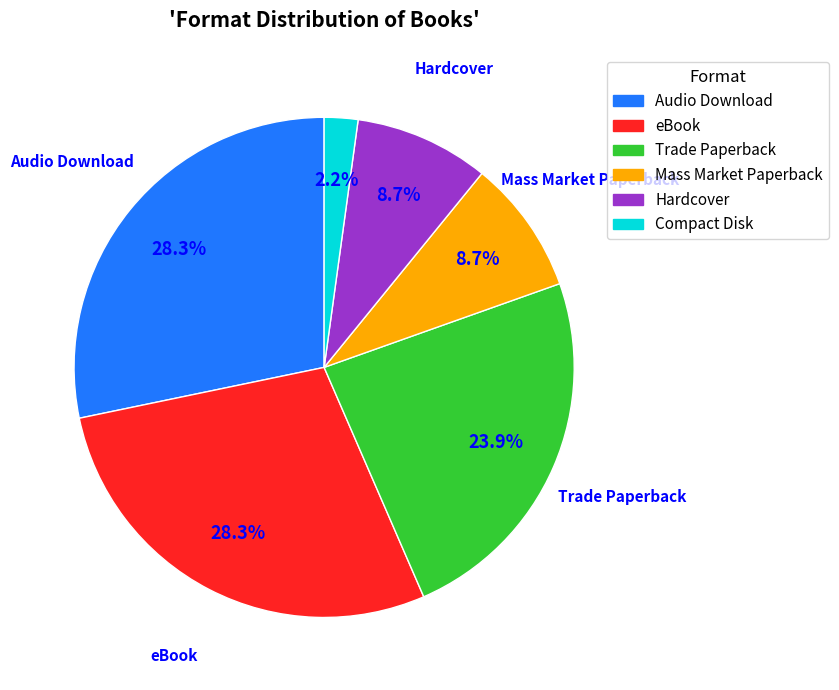

Approximately how many times larger is the value at eBook compared to Trade Paperback?

1.2